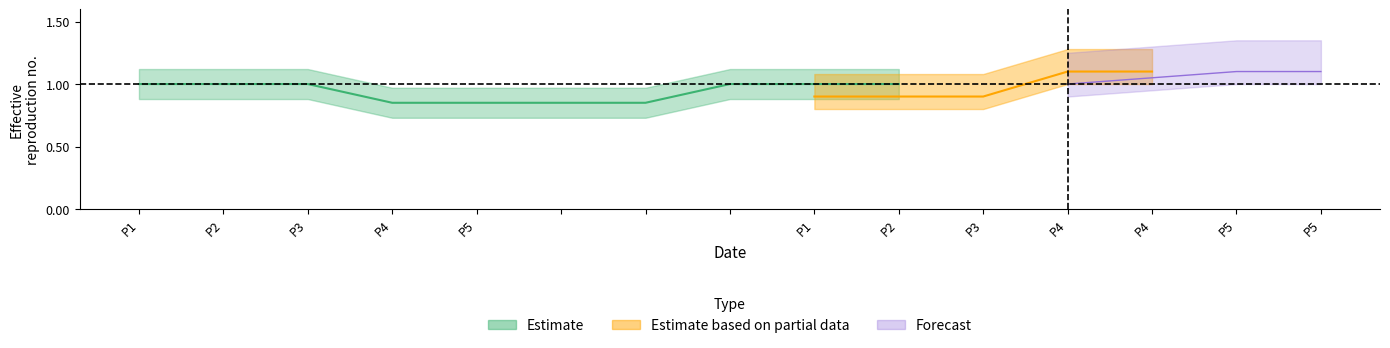

True or false: S1 has a value of 1 at .

False